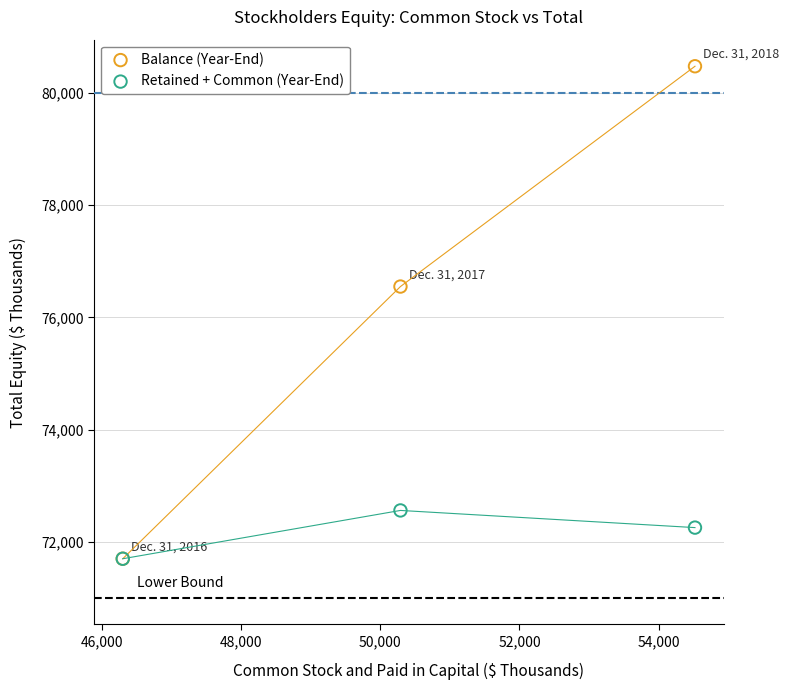

In the Balance (Year-End) series, what Y value is closest to 76087?

76550